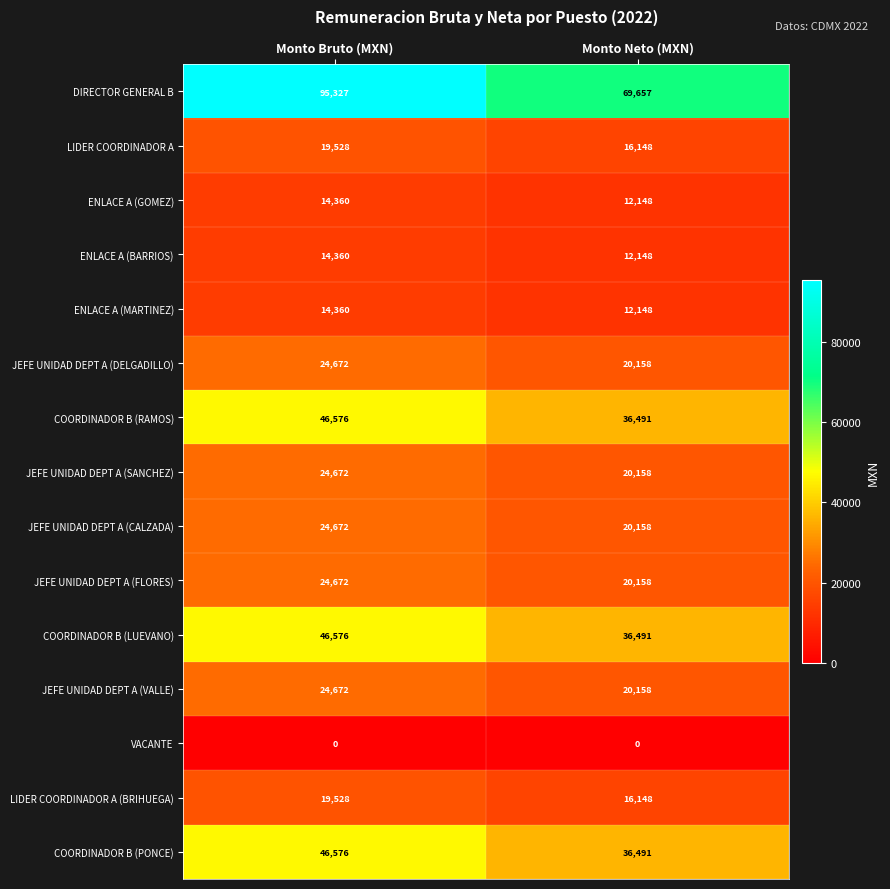

At which category does the chart reach its peak across all series?

Monto Bruto (MXN)